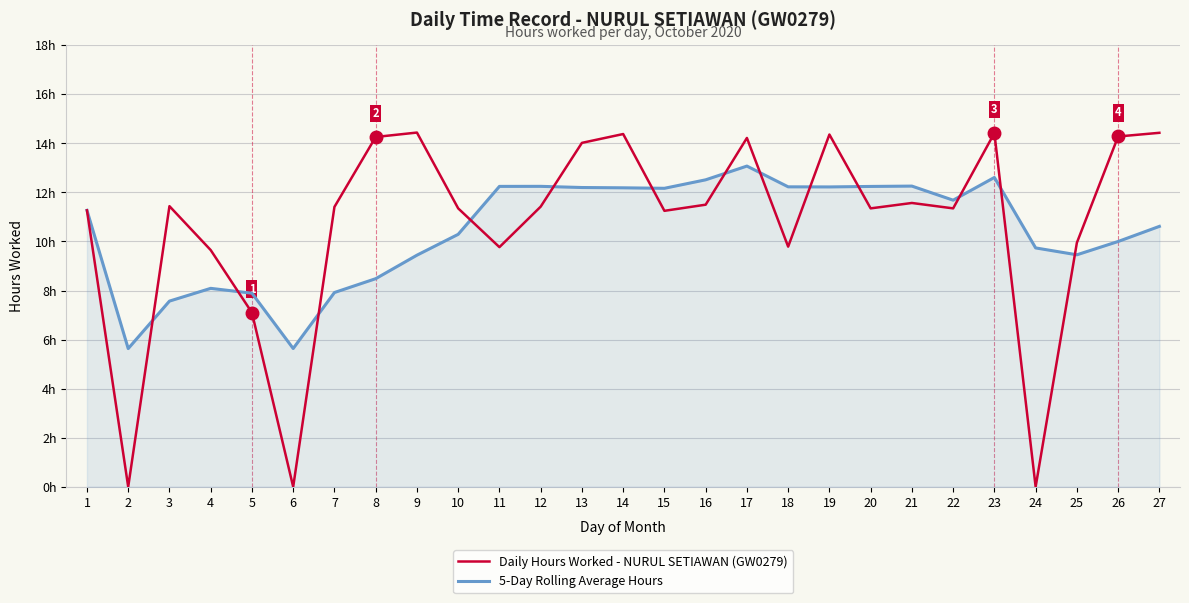

What are all the series names shown in the legend?

Daily Hours Worked - NURUL SETIAWAN (GW0279), 5-Day Rolling Average Hours